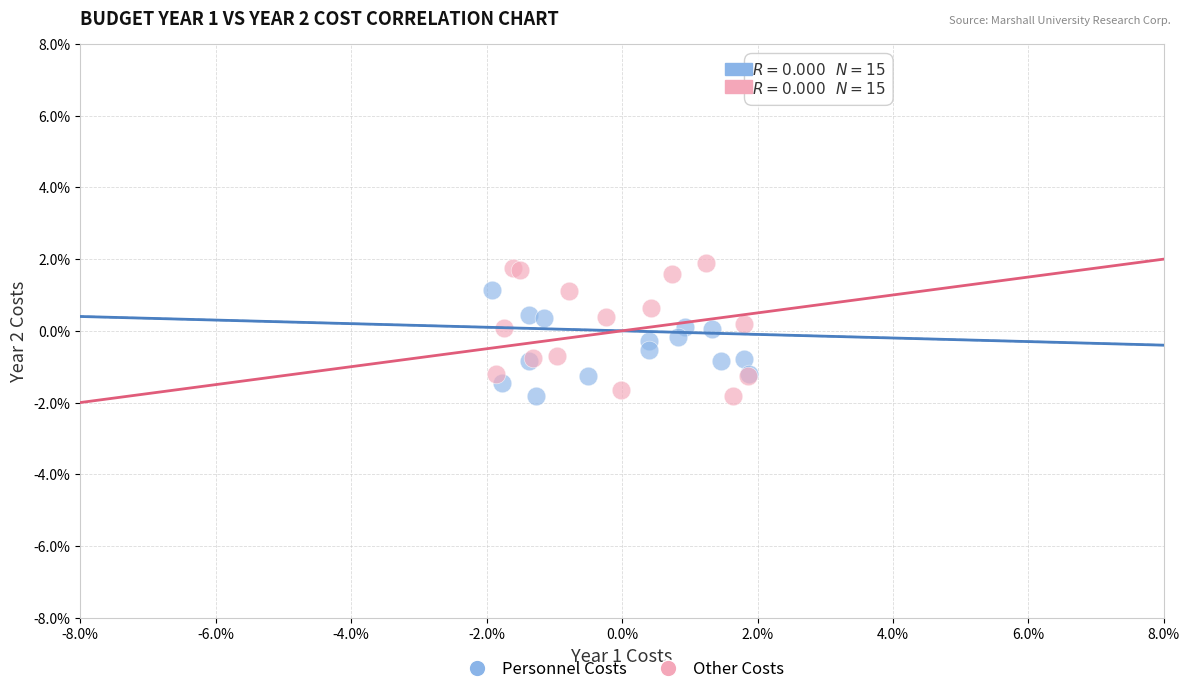

Which series has the largest Y range (max minus min)?

Other Costs